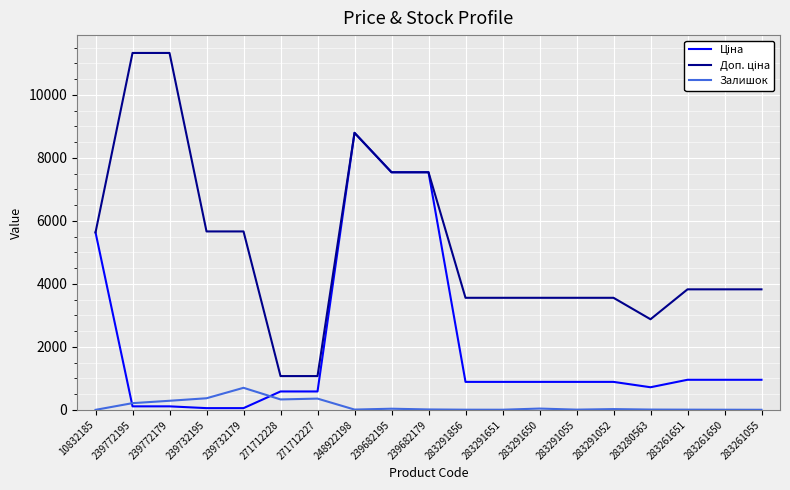

What is the spread (max minus min) of values at 271712228?

741.5